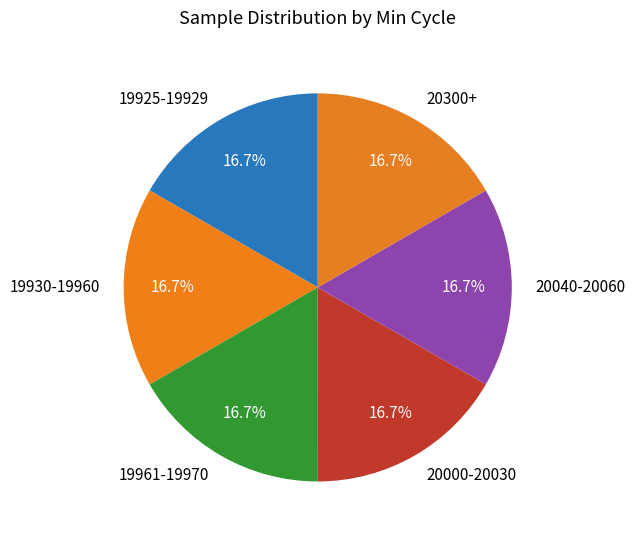

To the nearest percent, what is the average slice percentage?

17%